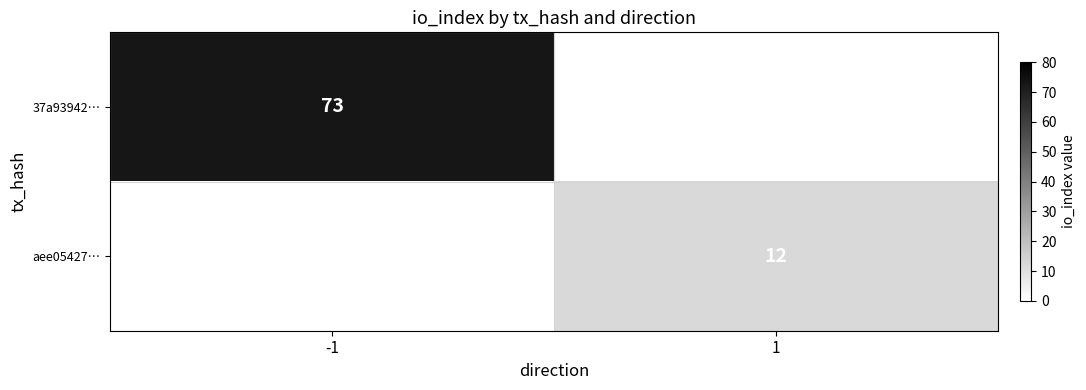

True or false: aee05427… has a value of 12 at 1.

True